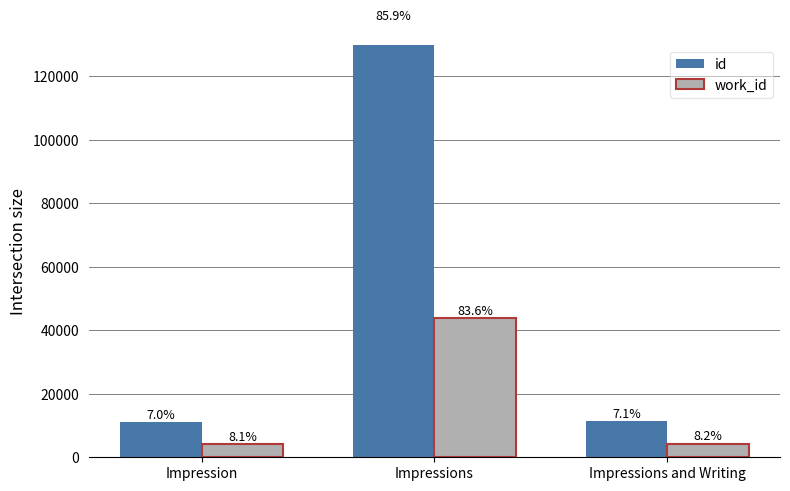

Reading left to right, what are all the values shown in this chart?

id: Impression=11186	Impressions=136809	Impressions and Writing=11313
work_id: Impression=4272	Impressions=43902	Impressions and Writing=4325